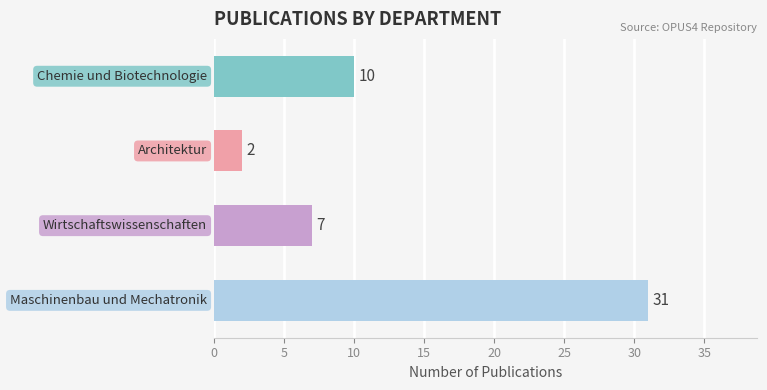

Are the bars horizontal?

Yes